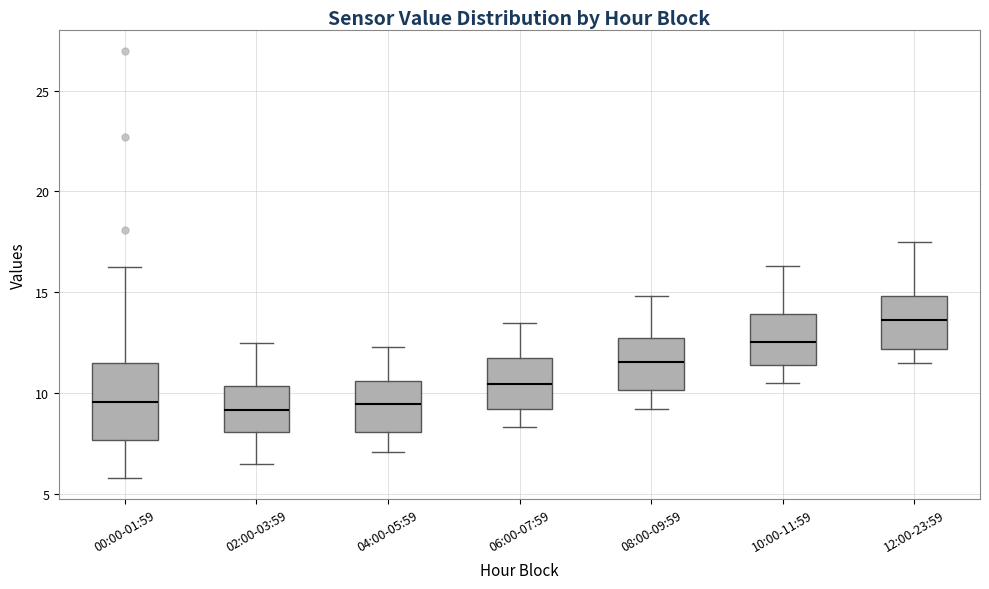

Reading left to right, read every box against the y-axis: the position of its median line, the range the box covers, and the ends of its whiskers. The values are not printed on the chart, so give them approximately, as read against the axis.

00:00-01:59: median 9.5, box 7.5 to 11.5, whiskers 6.0 to 16.5
02:00-03:59: median 9.0, box 8.0 to 10.5, whiskers 6.5 to 12.5
04:00-05:59: median 9.5, box 8.0 to 10.5, whiskers 7.0 to 12.5
06:00-07:59: median 10.5, box 9.0 to 11.5, whiskers 8.5 to 13.5
08:00-09:59: median 11.5, box 10.0 to 12.5, whiskers 9.0 to 15.0
10:00-11:59: median 12.5, box 11.5 to 14.0, whiskers 10.5 to 16.5
12:00-23:59: median 13.5, box 12.0 to 15.0, whiskers 11.5 to 17.5